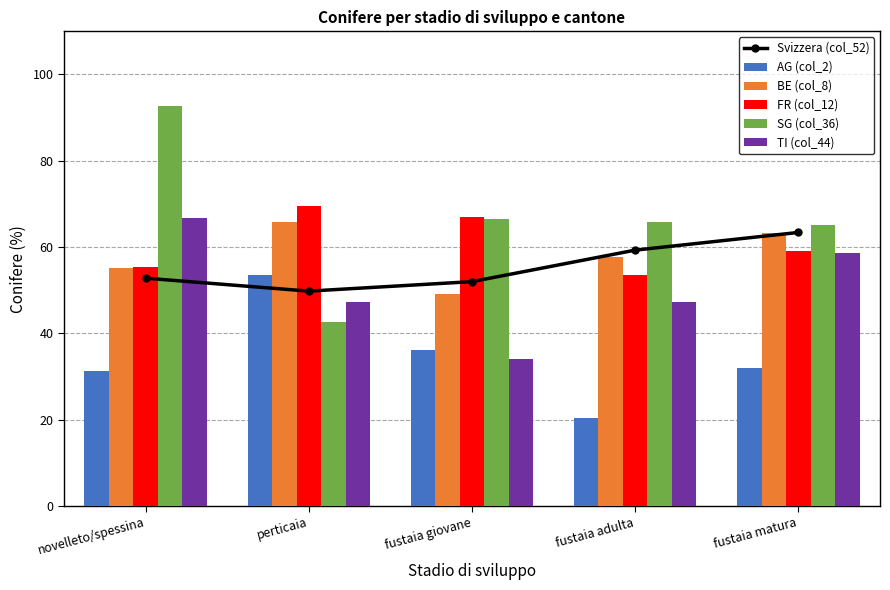

Which series has the largest total across all categories?

SG (col_36)